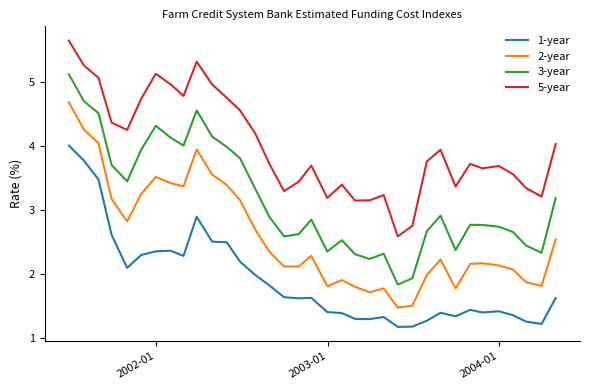

What is the minimum value for 2-year?

1.5